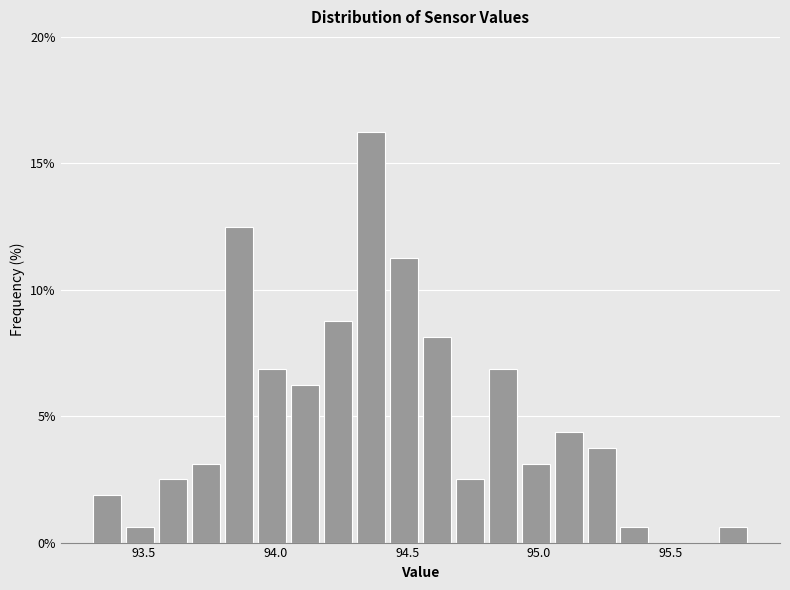

Read against the x-axis, roughly where is the centre of the tallest bar?

94.35